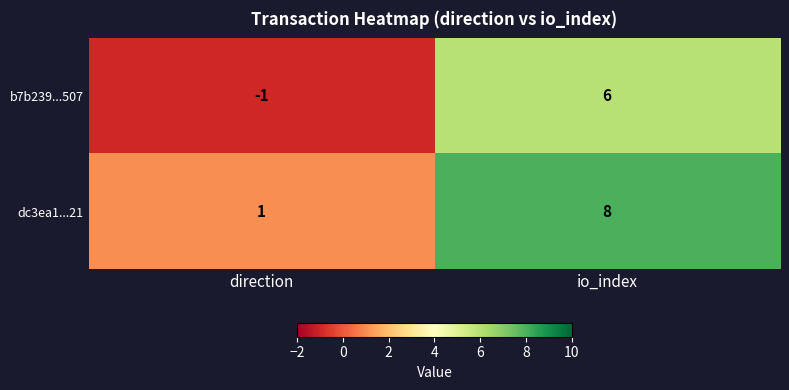

Reading left to right, transcribe all the data shown in this chart.

b7b239...507: -1	6
dc3ea1...21: 1	8